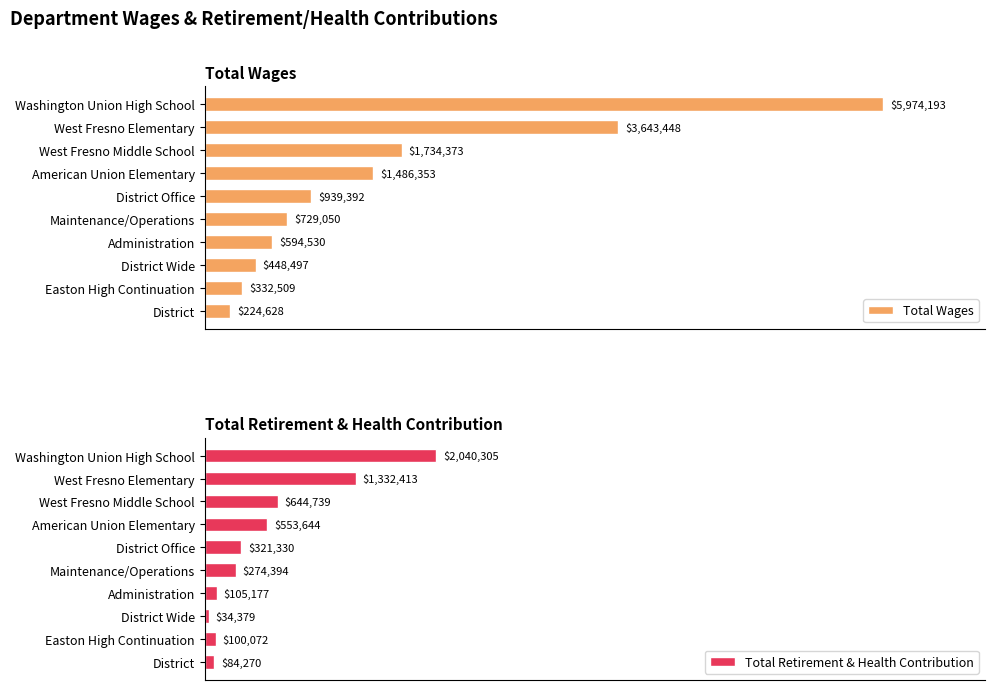

Is the value of Total Retirement & Health Contribution at District Office greater than the value of Total Wages at Administration?

No